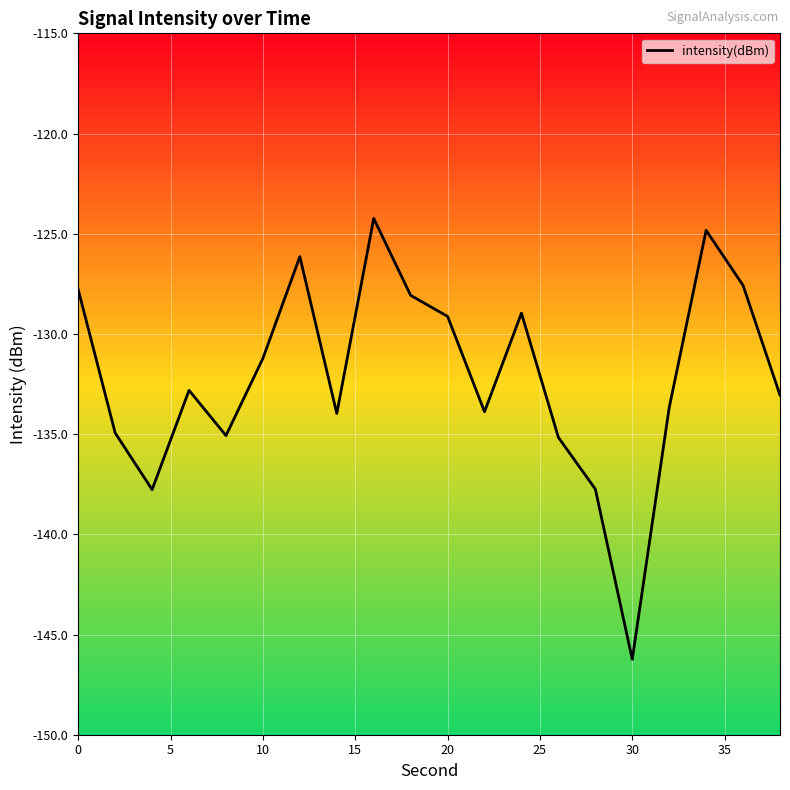

What is the difference between the maximum and minimum values?

22.0